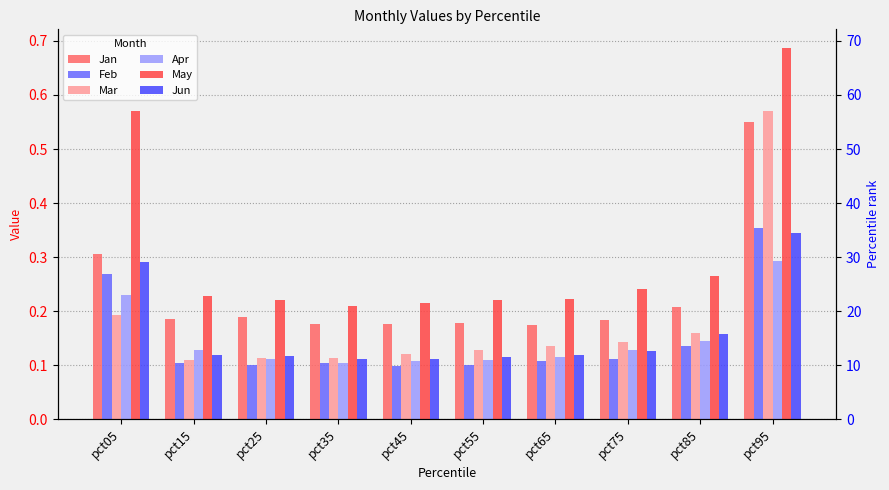

Which category has the lowest value in the Feb series?

pct45